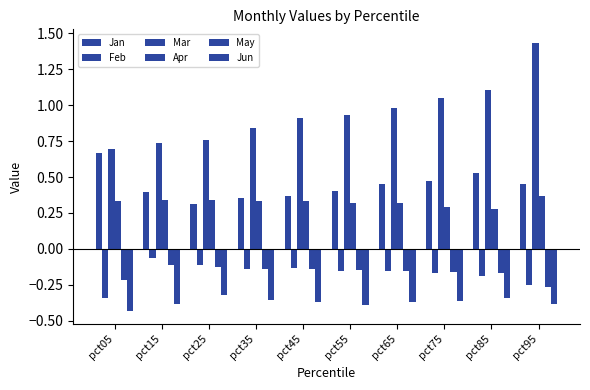

Reading right to left, transcribe all the data shown in this chart.

Jan: 0.5	0.5	0.5	0.5	0.4	0.4	0.4	0.3	0.4	0.7
Feb: -0.3	-0.2	-0.2	-0.2	-0.2	-0.1	-0.1	-0.1	-0.1	-0.3
Mar: 1.4	1.1	1.1	1.0	0.9	0.9	0.8	0.8	0.7	0.7
Apr: 0.4	0.3	0.3	0.3	0.3	0.3	0.3	0.3	0.3	0.3
May: -0.3	-0.2	-0.2	-0.2	-0.1	-0.1	-0.1	-0.1	-0.1	-0.2
Jun: -0.4	-0.3	-0.4	-0.4	-0.4	-0.4	-0.4	-0.3	-0.4	-0.4